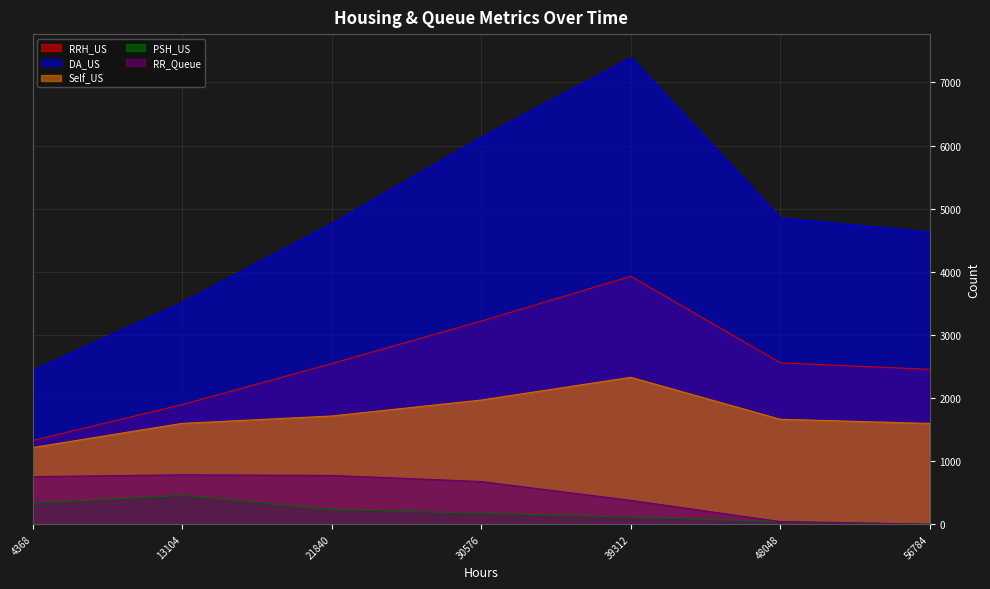

What is the difference between the DA_US values at 4368 and 56784?

2190